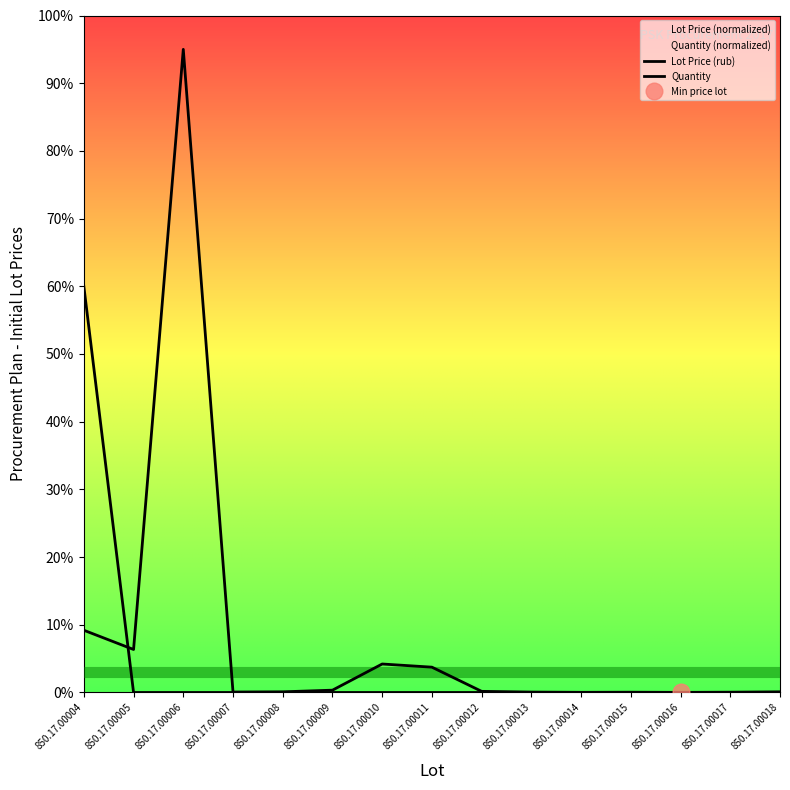

In Lot Price (rub), how many points are higher than both neighbors (excluding endpoints)?

3